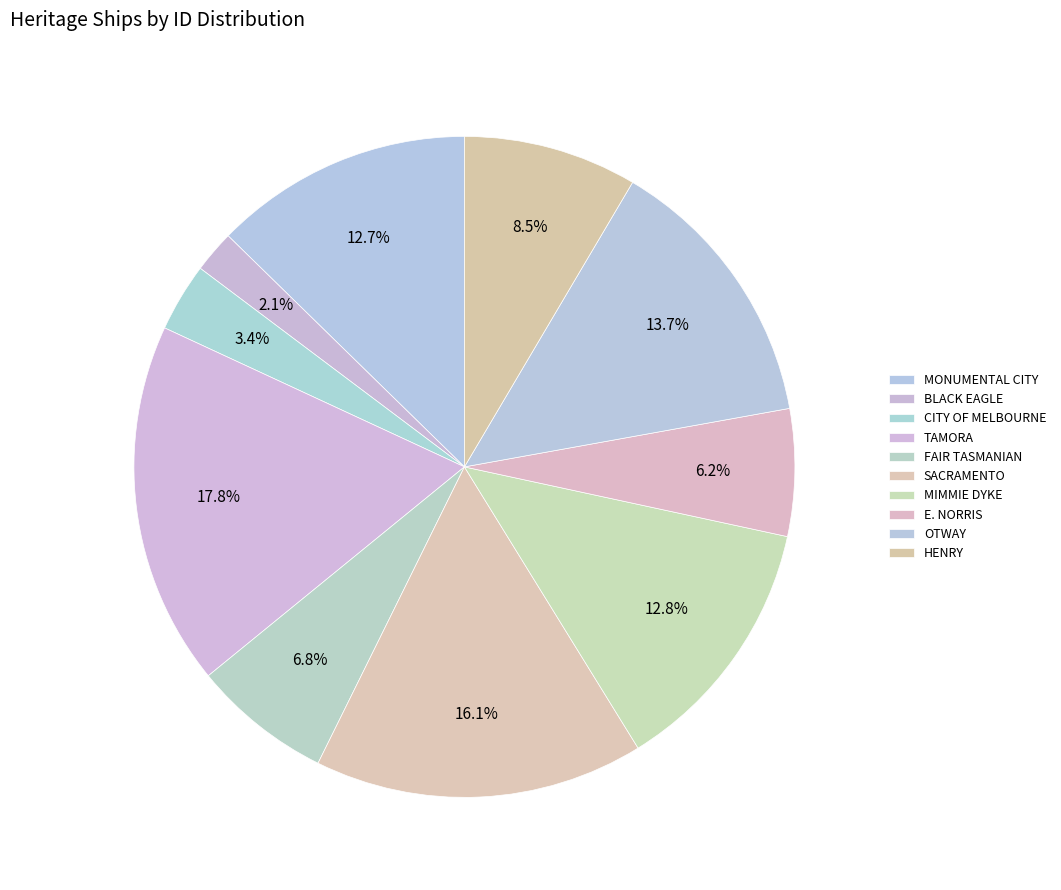

Does MONUMENTAL CITY represent more than half of the total?

No